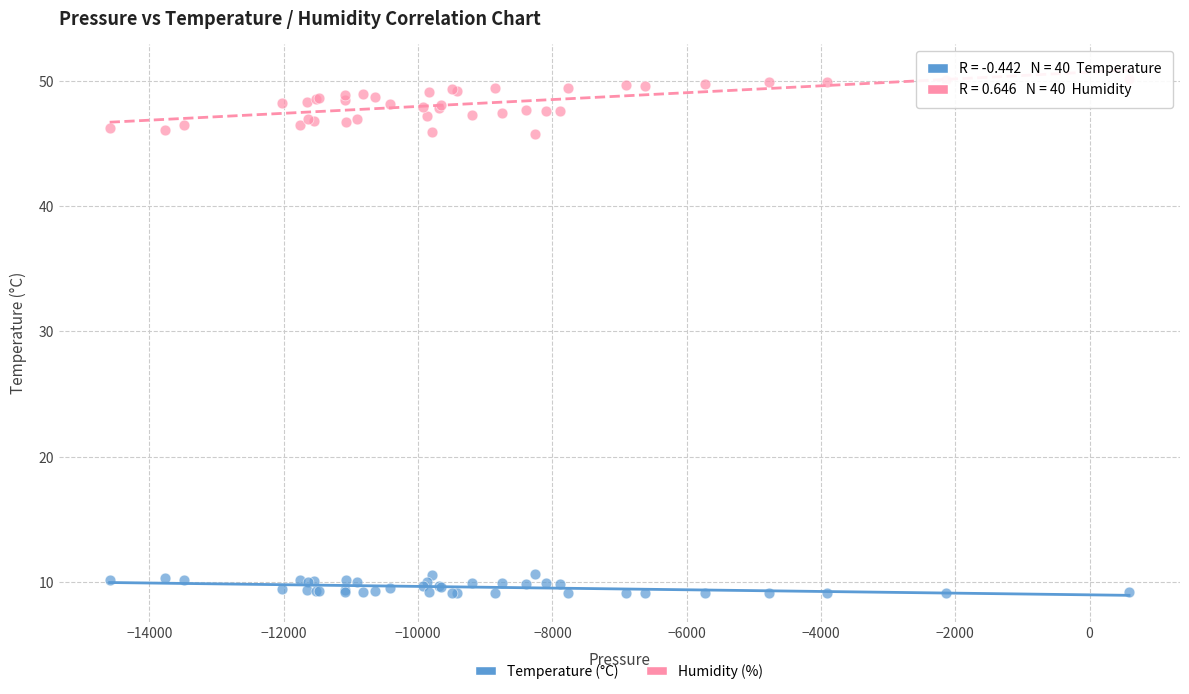

Which series has the largest Y range (max minus min)?

Humidity (%)